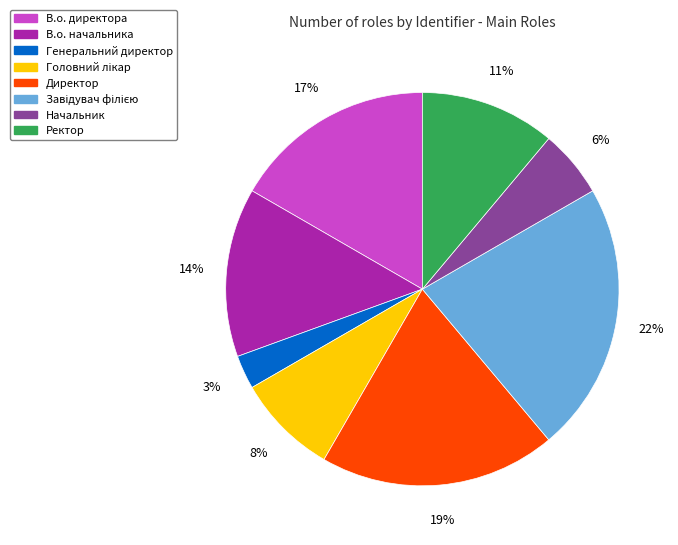

What is the smallest slice in the pie chart?

Генеральний директор